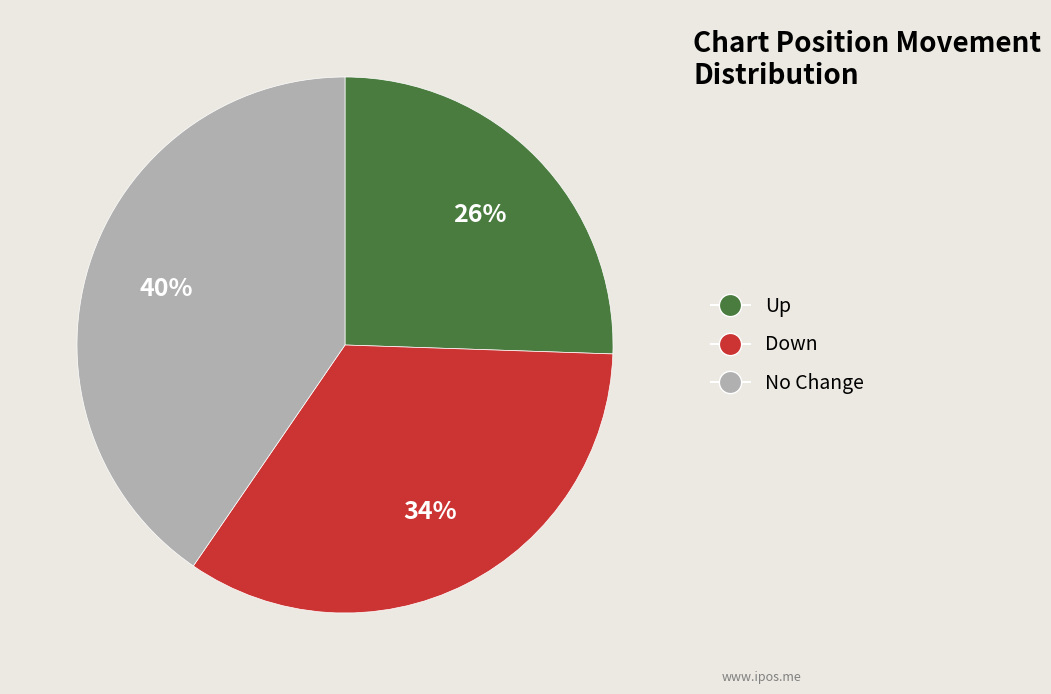

To the nearest percent, what is the combined percentage of Up and No Change?

66%